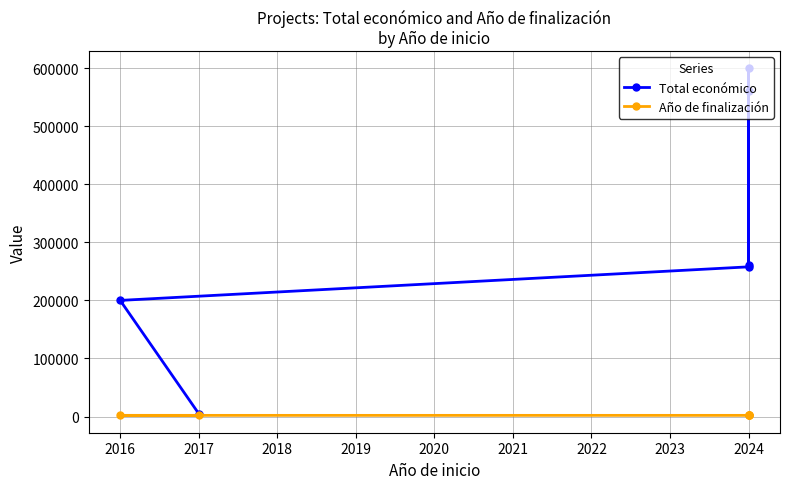

Reading left to right, list all the values displayed in this chart.

Total económico: 260325	599540	560529	257770	199983	5000
Año de finalización: 2025	2027	2027	2025	2016	2017